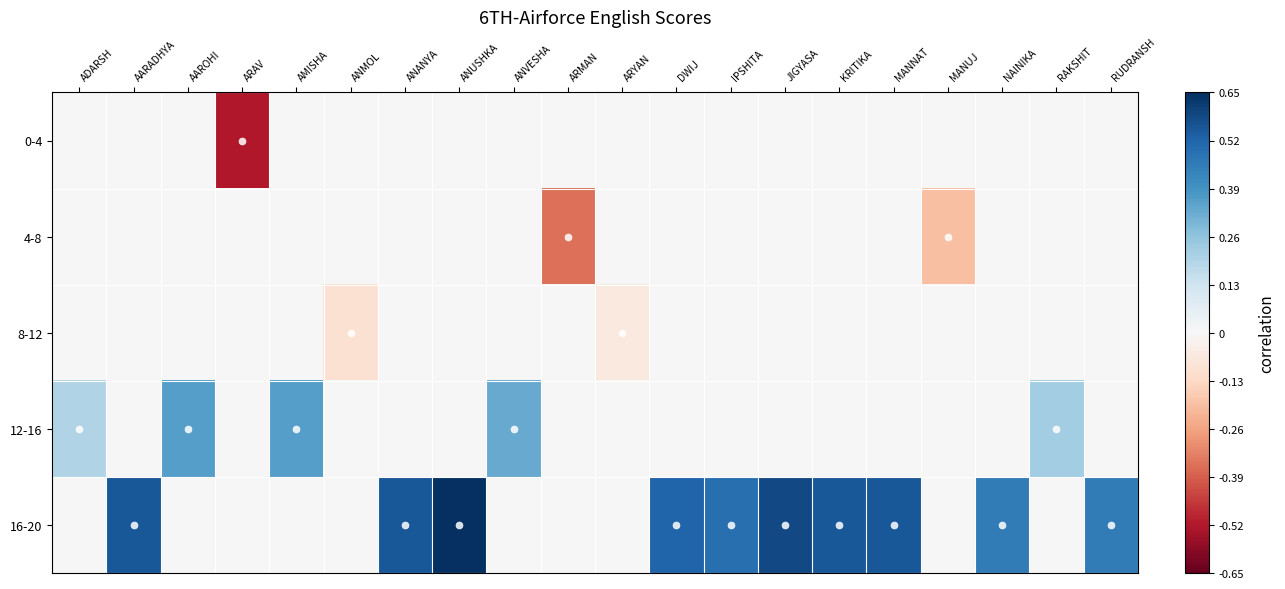

At which category is the sum across all series the highest?

ANUSHKA